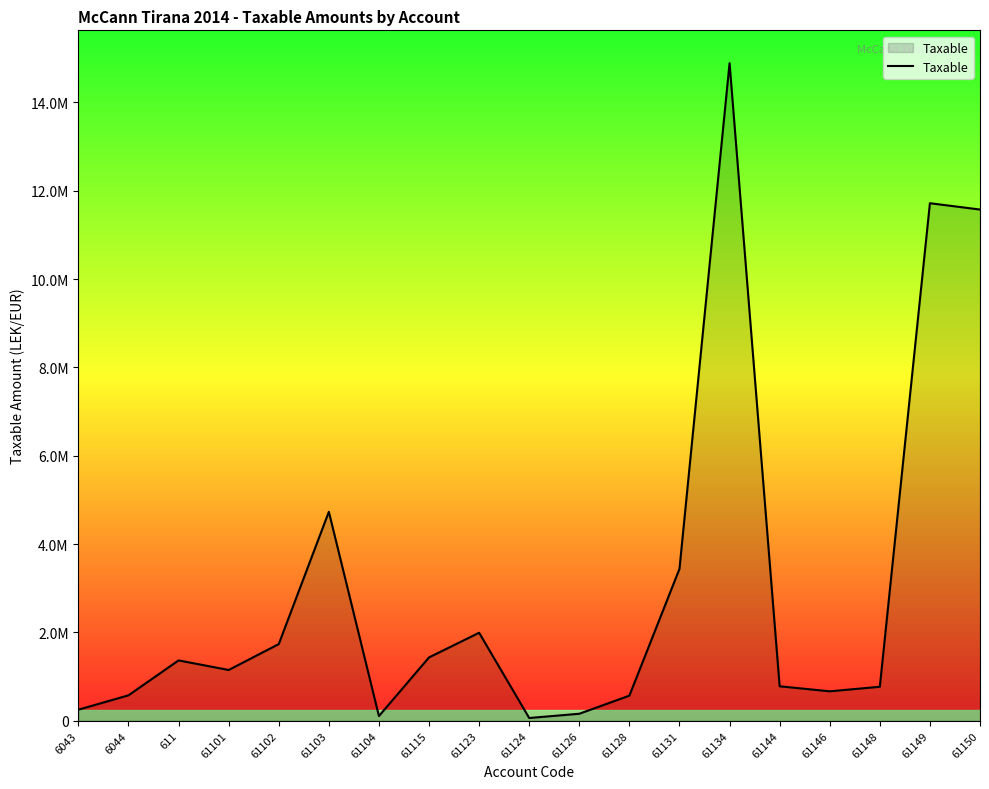

Does the chart display data point markers on the line(s)?

No